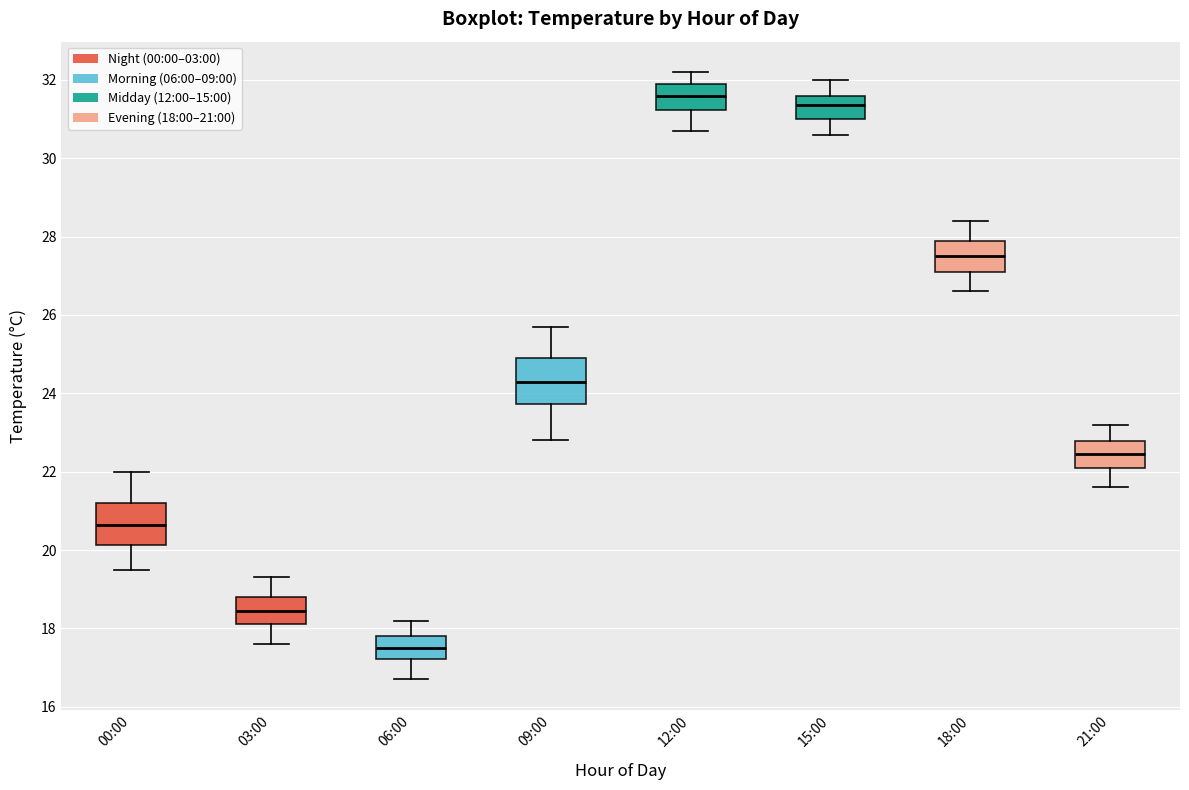

Where does the lower whisker of the box for 12:00 end on the y-axis? The values are not printed on the chart, so give them approximately, as read against the axis.

30.8